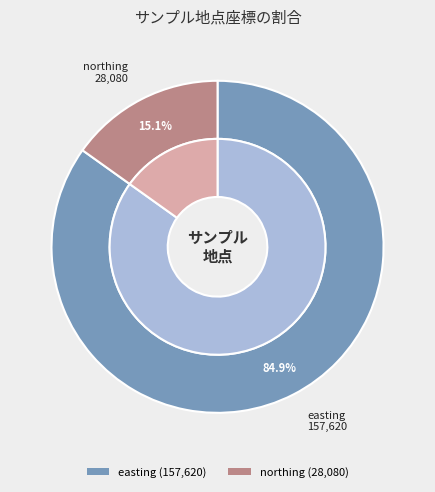

What is the change in value from bwq_sampling point easting to bwq_sampling point northing?

-129540